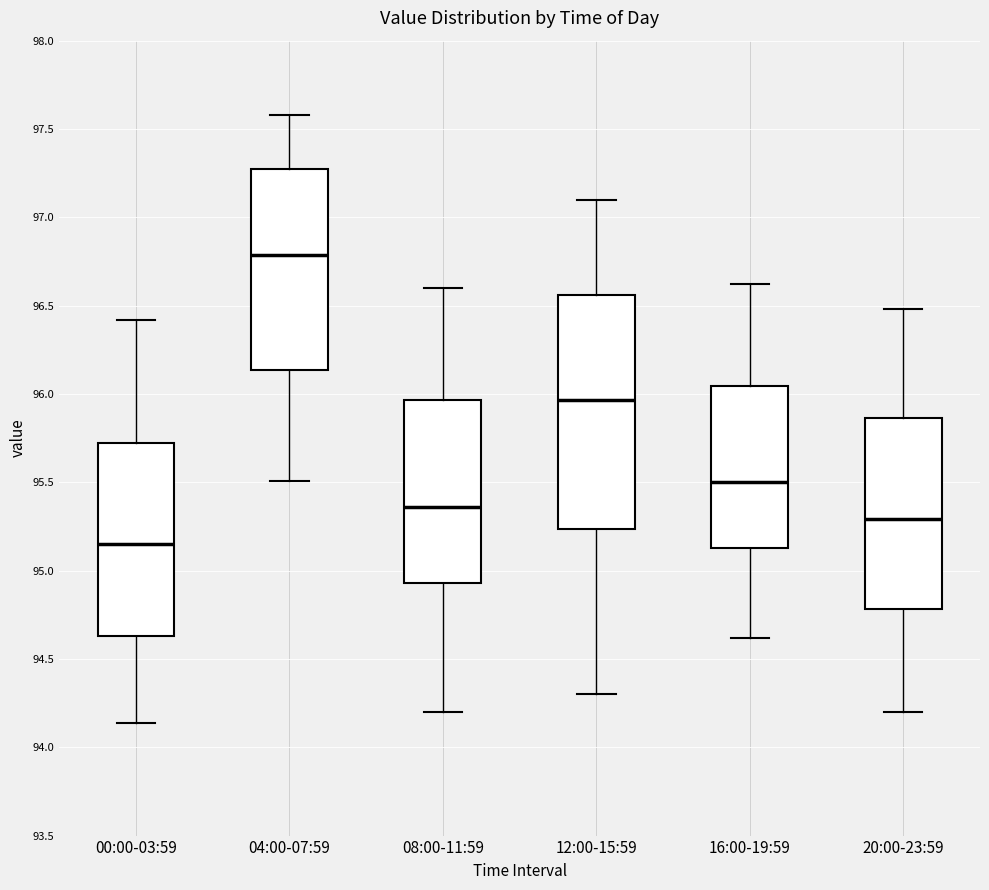

Which box has the lowest median line?

00:00-03:59